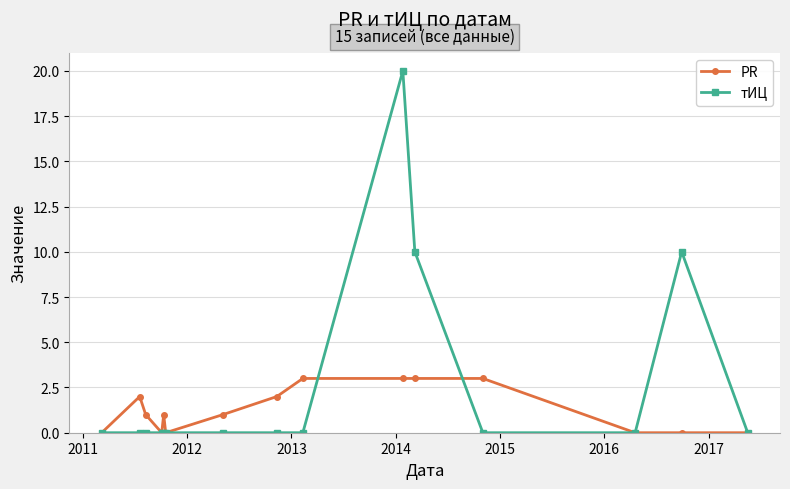

True or false: PR and тИЦ cross at least once.

True